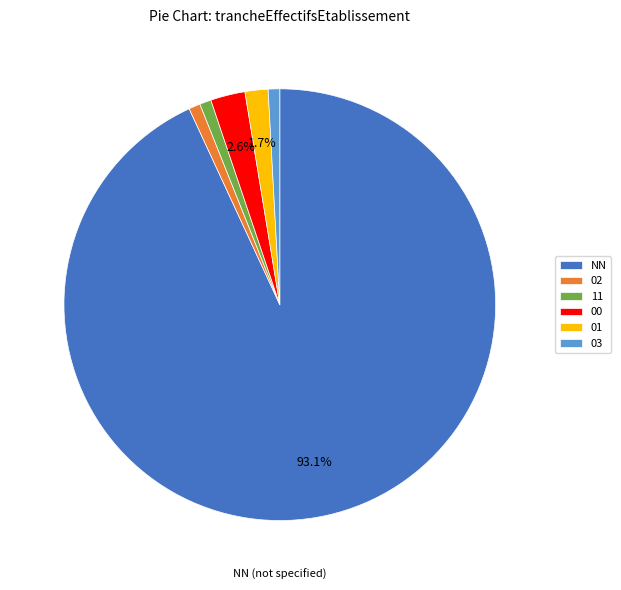

To the nearest percent, what is the combined percentage of 03 and 01?

3%